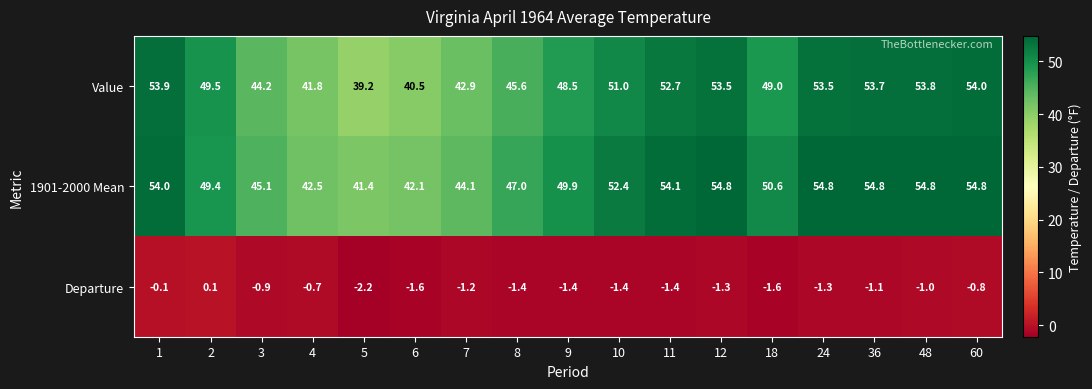

Which series has the widest spread of values?

Value